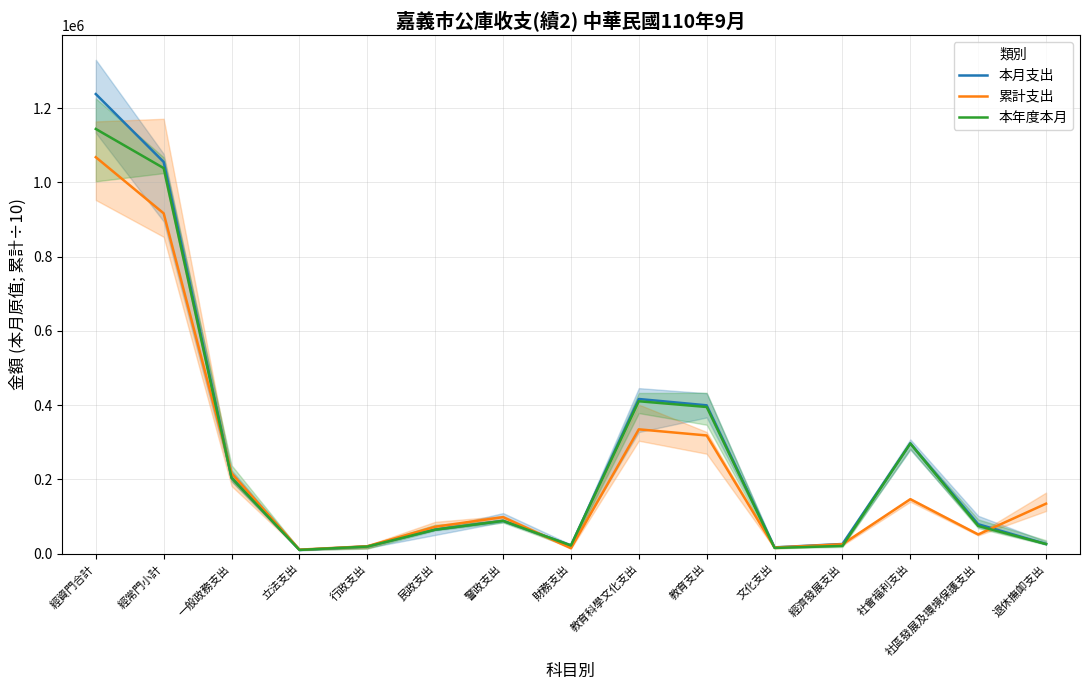

What is the difference between the second highest and minimum values in the 本年度本月 series?

1028542.0